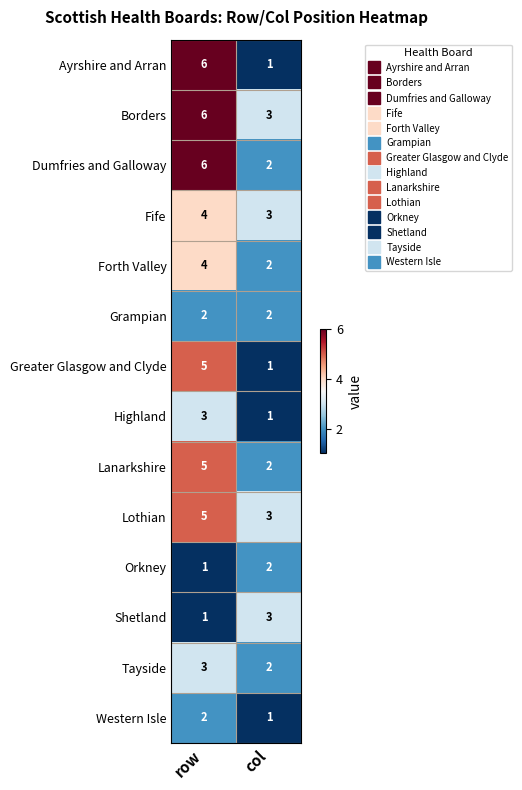

What is the maximum value shown in the chart?

6